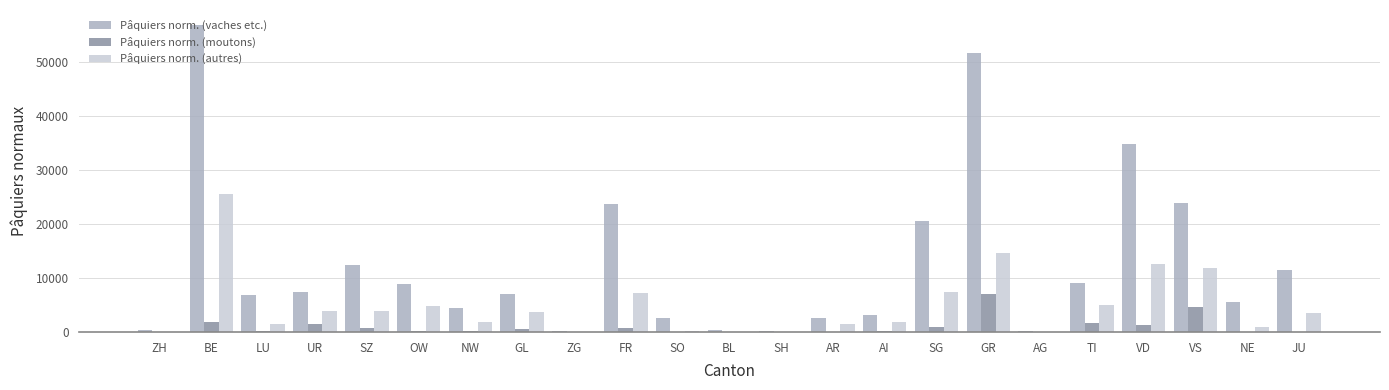

Read the Pâquiers norm. (moutons) value at SZ.

766.2